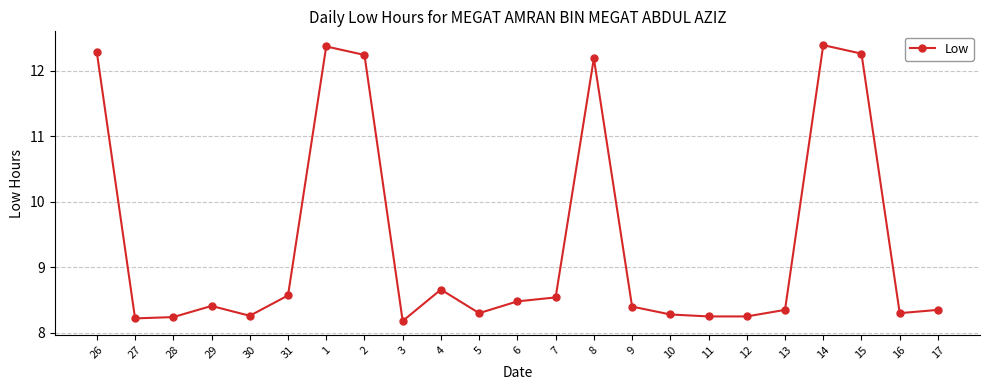

The value at 9 is 15.0. True or false?

False